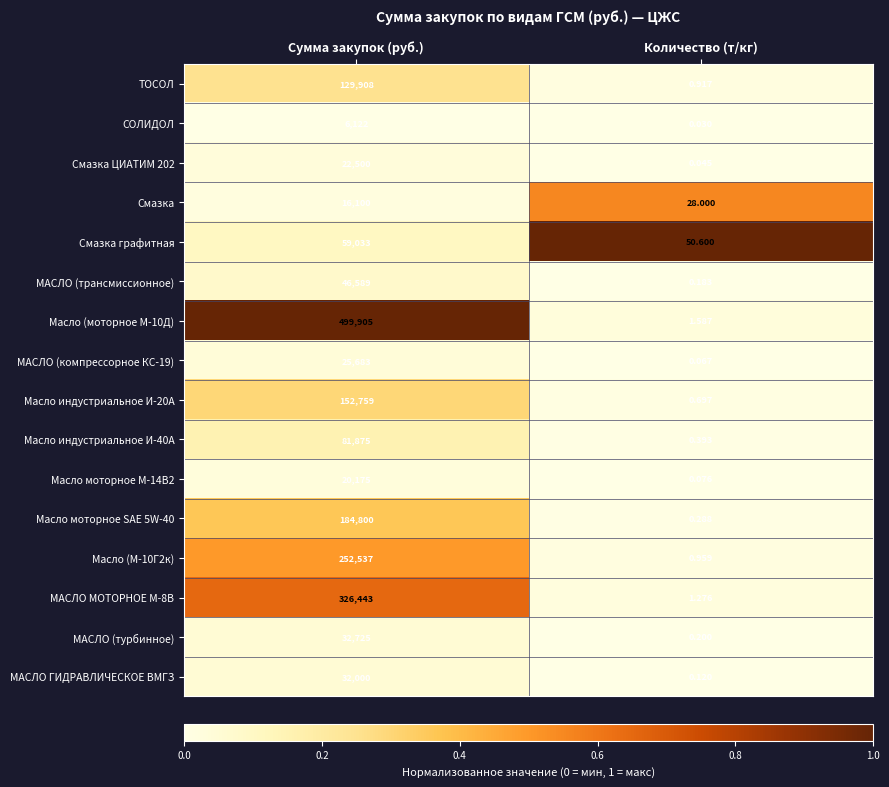

Rank the categories by ТОСОЛ value from highest to lowest.

Сумма закупок (руб.), Количество (т/кг)